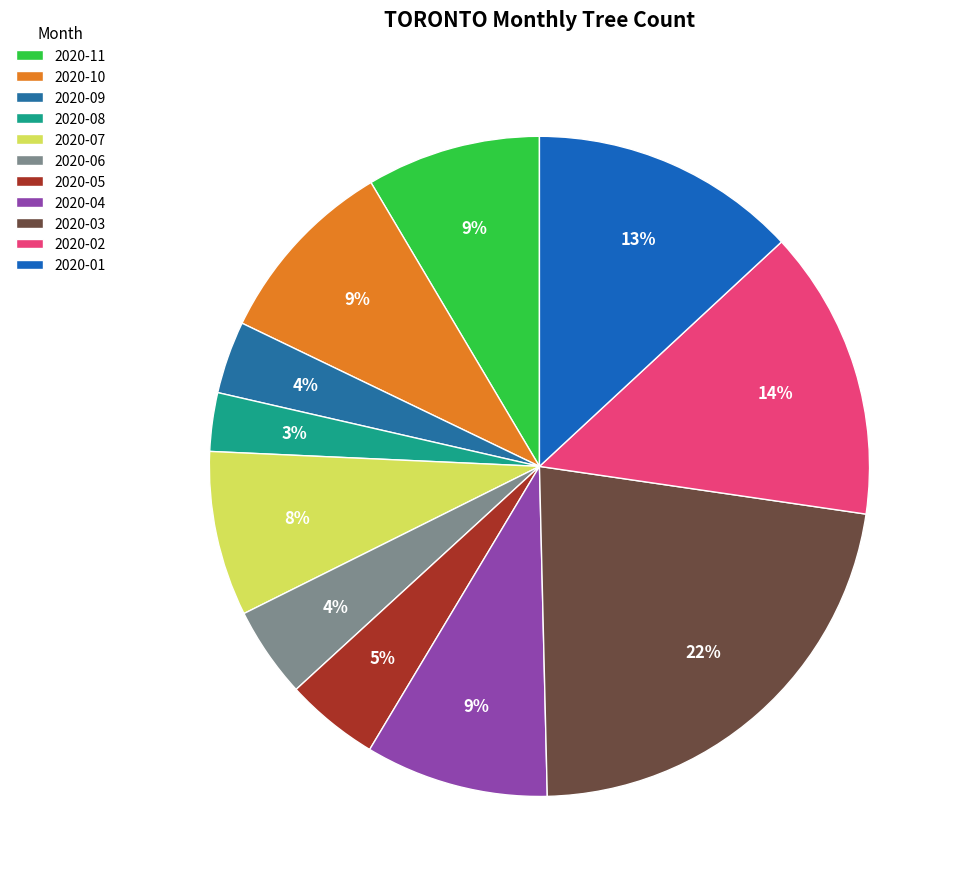

How many segments does this pie chart have?

11